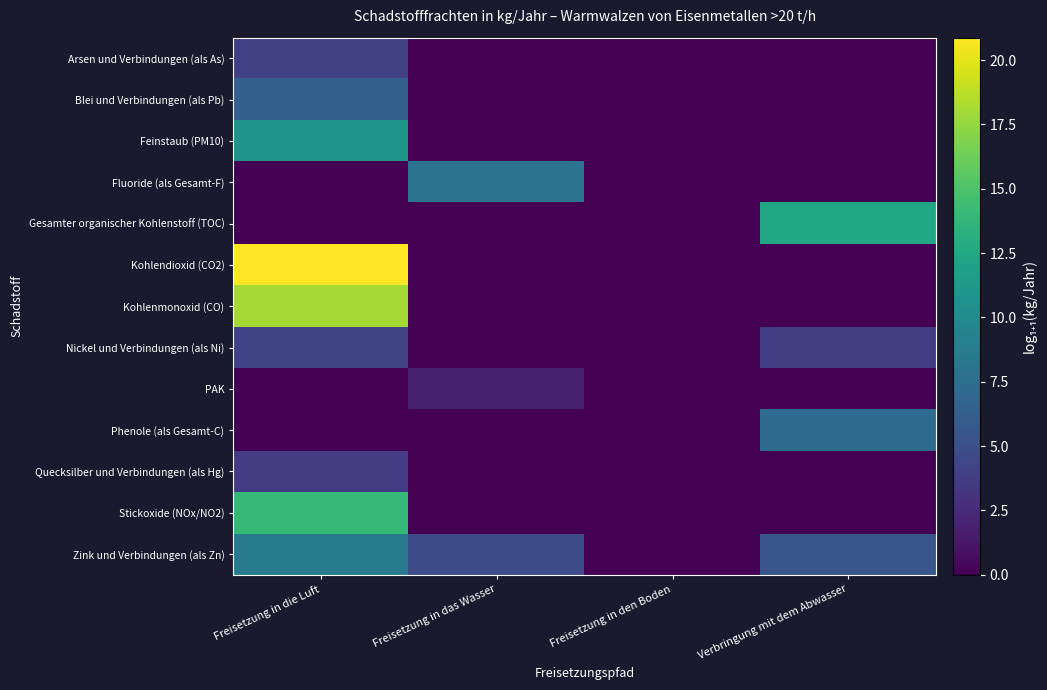

Between Freisetzung in die Luft and Freisetzung in das Wasser, which series saw the biggest shift?

Kohlendioxid (CO2)